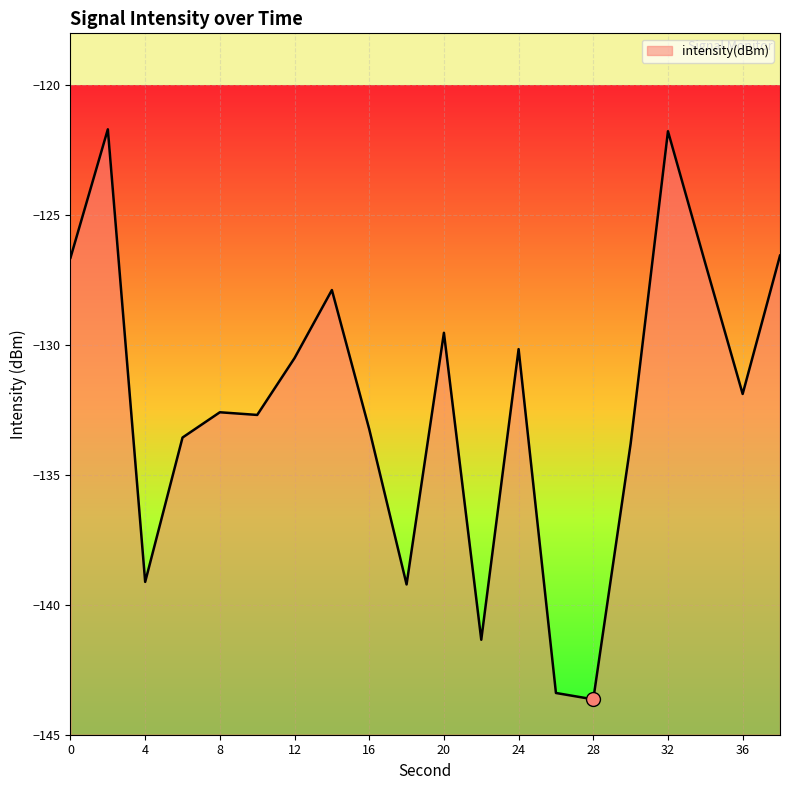

What is the greatest value displayed?

-121.7